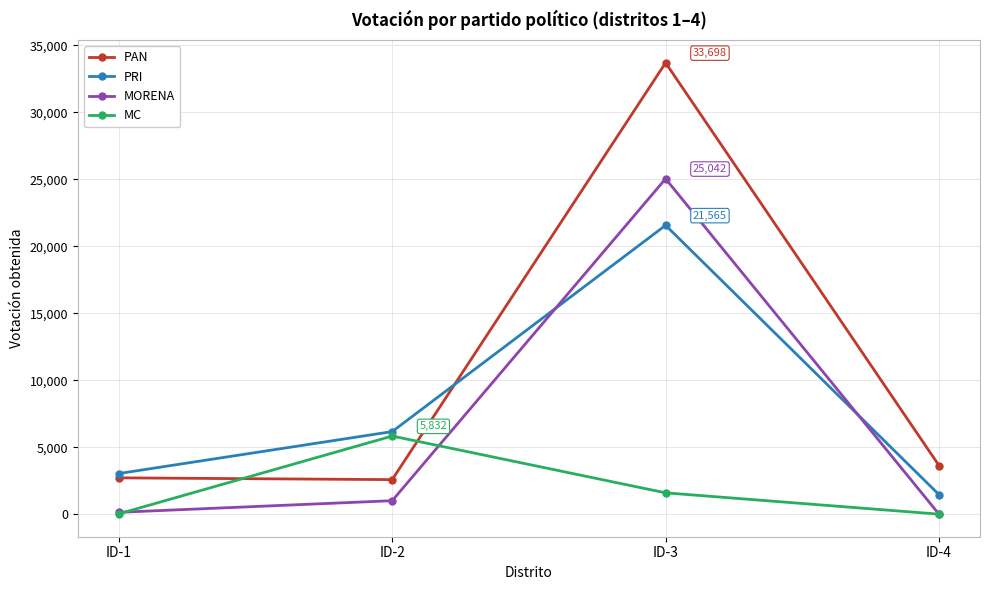

At which label does MC reach its peak?

ID-2